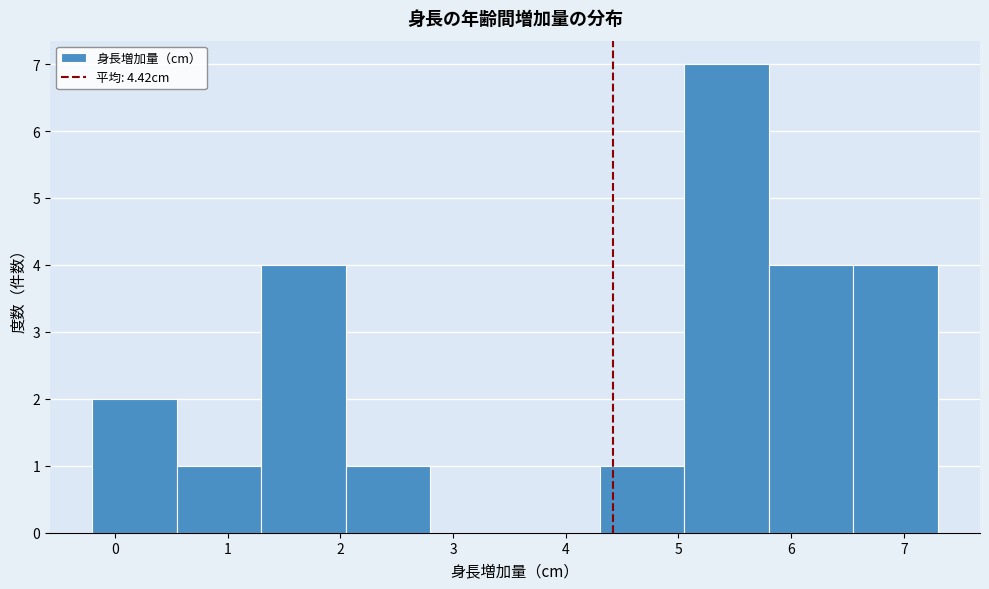

Which range on the x-axis has the tallest bar?

5.05 to 5.80